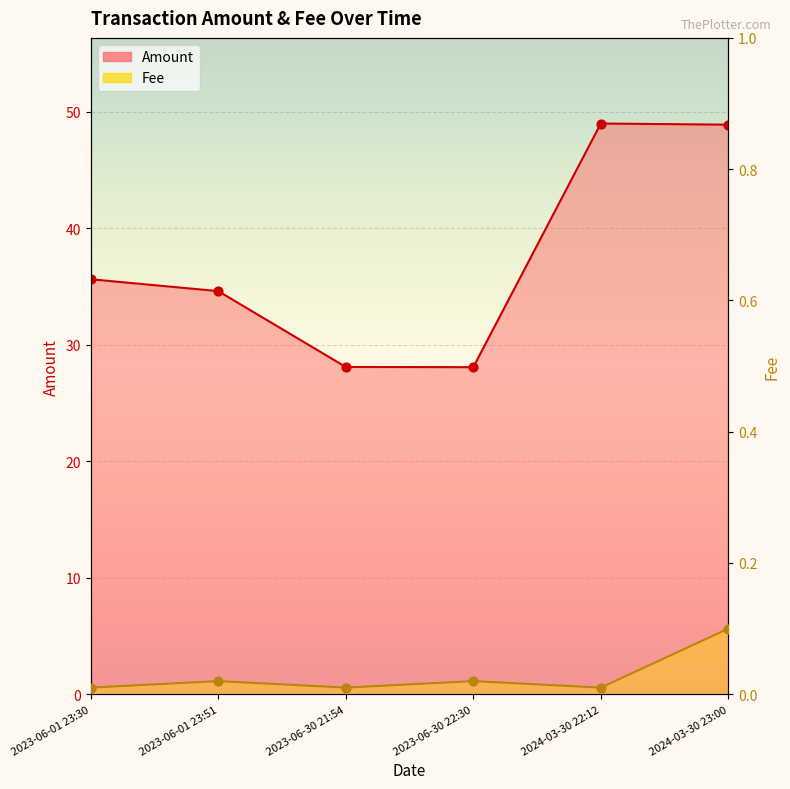

At which category is the sum across all series the highest?

2024-03-30 22:12